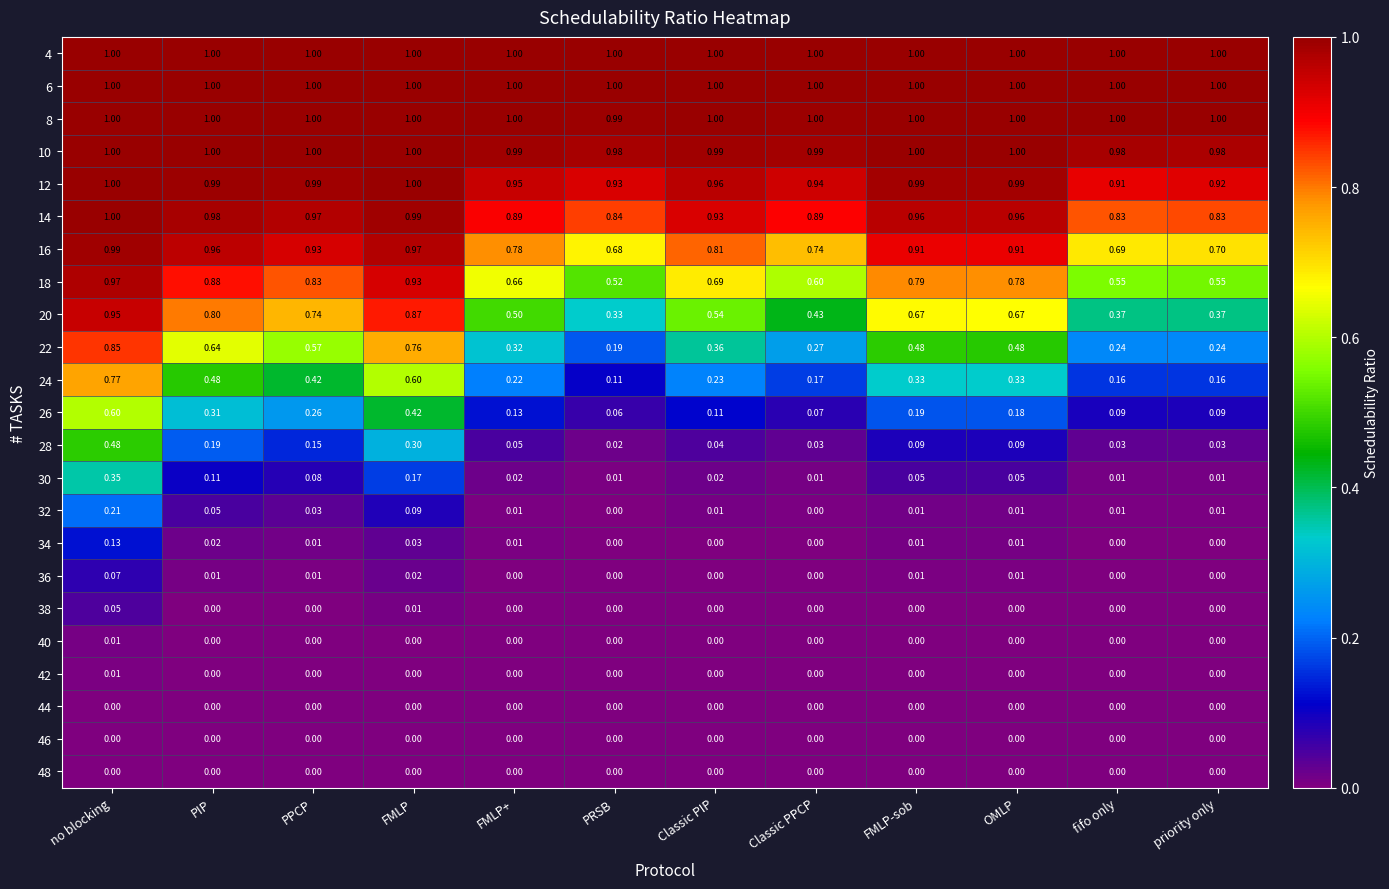

At which category is the sum across all series the highest?

no blocking